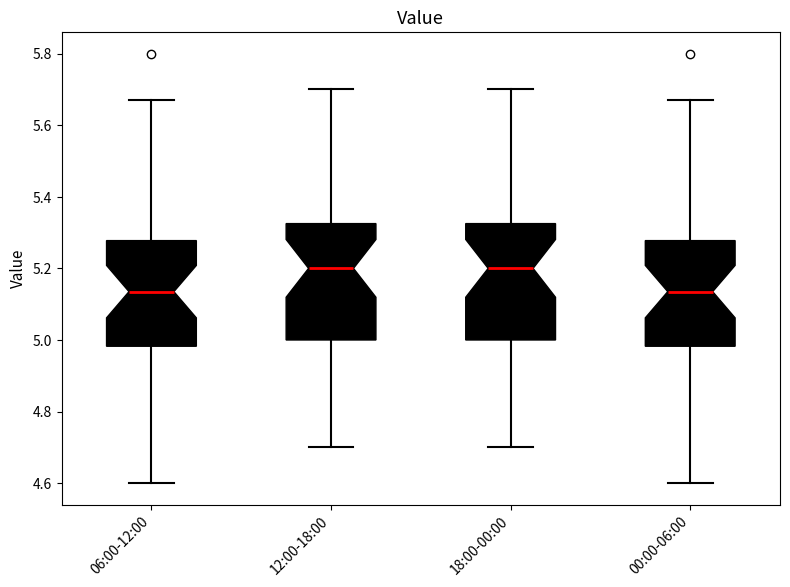

Reading left to right, read every box against the y-axis: the position of its median line, the range the box covers, and the ends of its whiskers. The values are not printed on the chart, so give them approximately, as read against the axis.

06:00-12:00: median 5.14, box 4.98 to 5.28, whiskers 4.60 to 5.68
12:00-18:00: median 5.20, box 5.00 to 5.32, whiskers 4.70 to 5.70
18:00-00:00: median 5.20, box 5.00 to 5.32, whiskers 4.70 to 5.70
00:00-06:00: median 5.14, box 4.98 to 5.28, whiskers 4.60 to 5.68